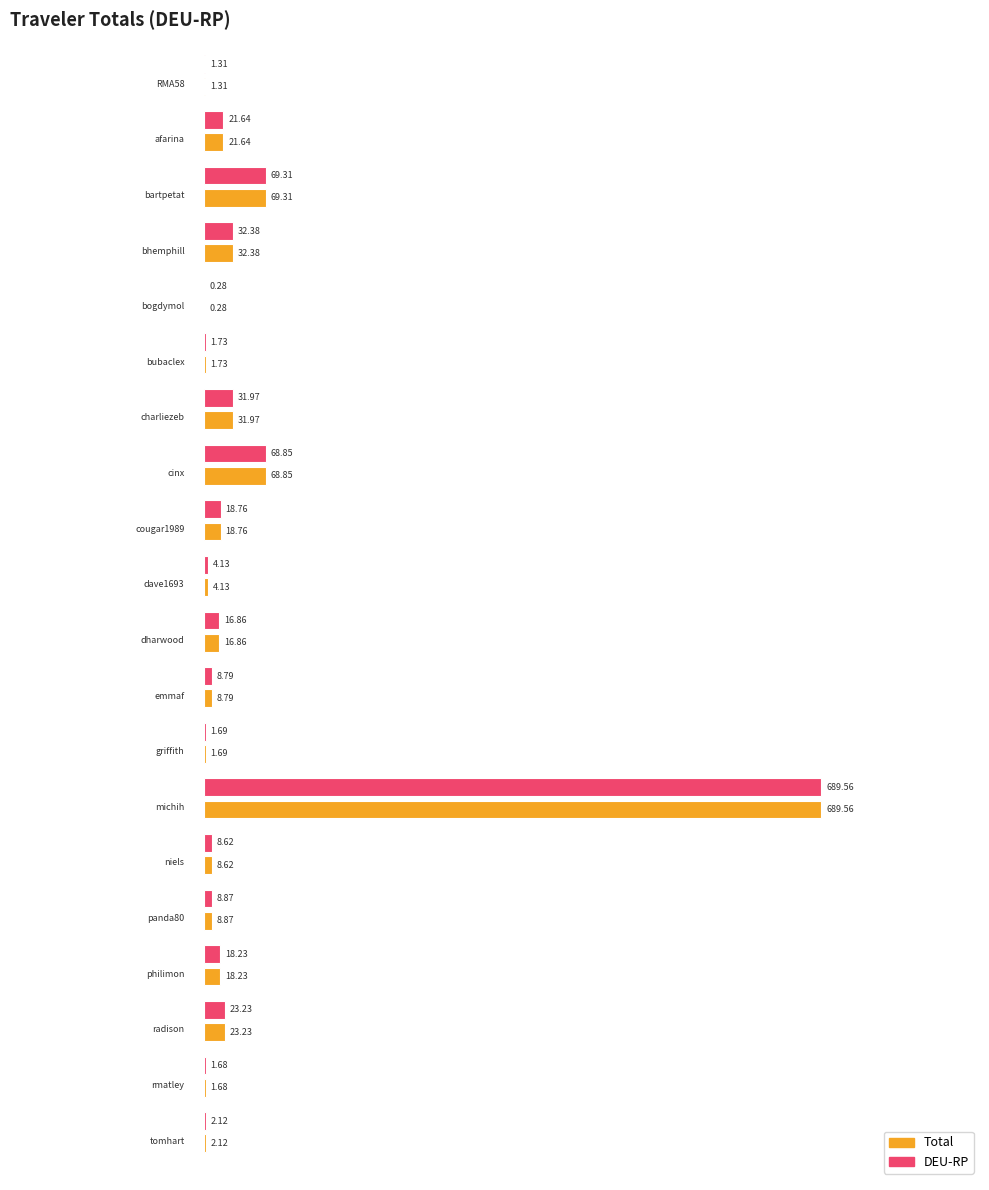

What is the label of the 11th bar from the left?

dharwood